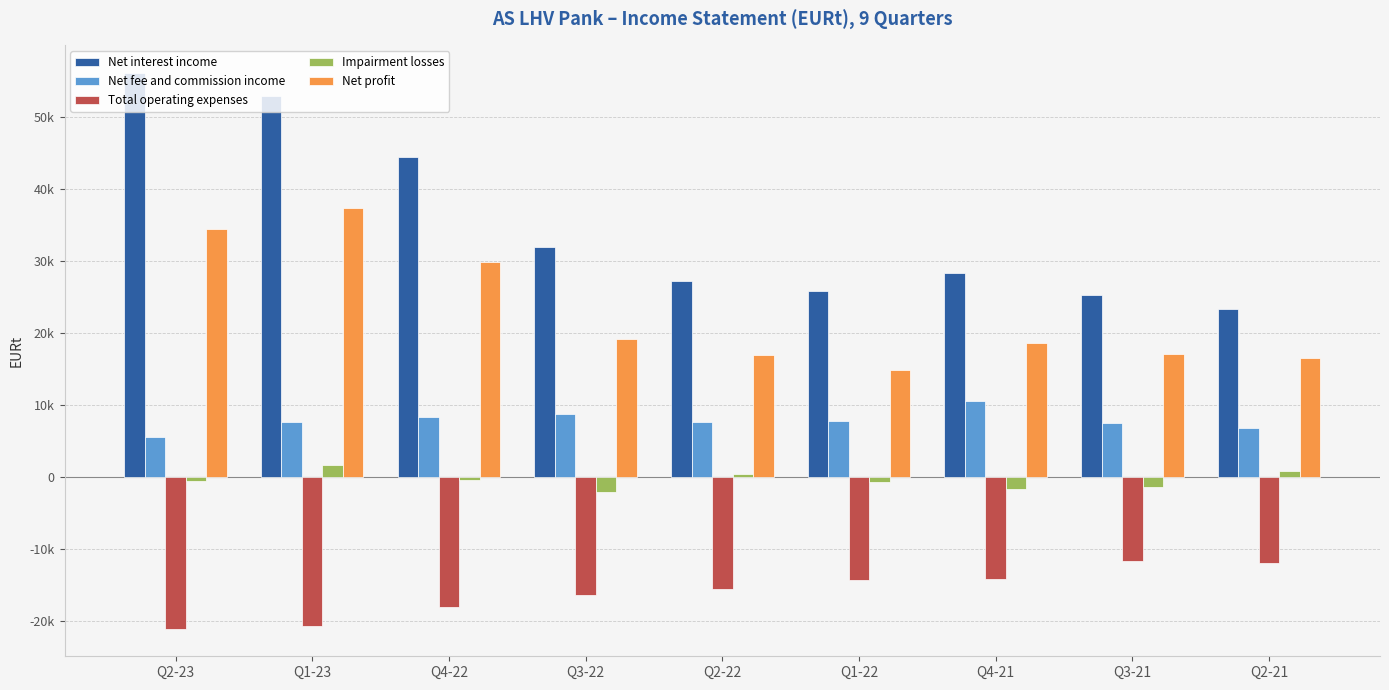

Reading right to left, list all the values displayed in this chart.

Net interest income: 23312.5	25271.5	28322.0	25874.7	27231.5	31992.5	44388.3	52900.2	56094.1
Net fee and commission income: 6814.1	7461.5	10531.5	7789.9	7643.2	8715.6	8259.1	7548.0	5510.3
Total operating expenses: -11931.2	-11690.4	-14269.8	-14376.6	-15634.6	-16433.9	-18098.6	-20786.4	-21083.1
Impairment losses: 791.2	-1443.9	-1694.1	-735.1	341.2	-2171.2	-430.1	1591.8	-602.9
Net profit: 16532.2	17111.8	18645.3	14850.6	16936.2	19167.8	29917.5	37318.3	34446.8